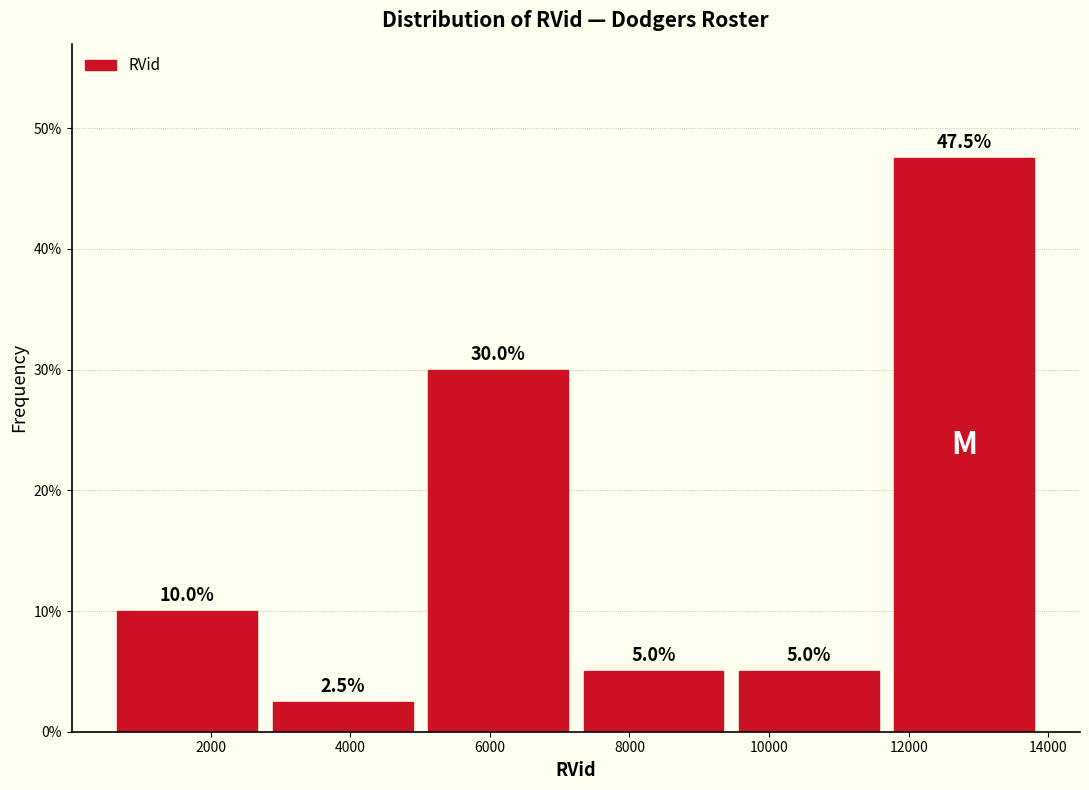

How tall is the bar that spans 9400 to 11600 on the x-axis? The bar edges are not printed on the chart, so give them approximately, as read against the axis.

5.0